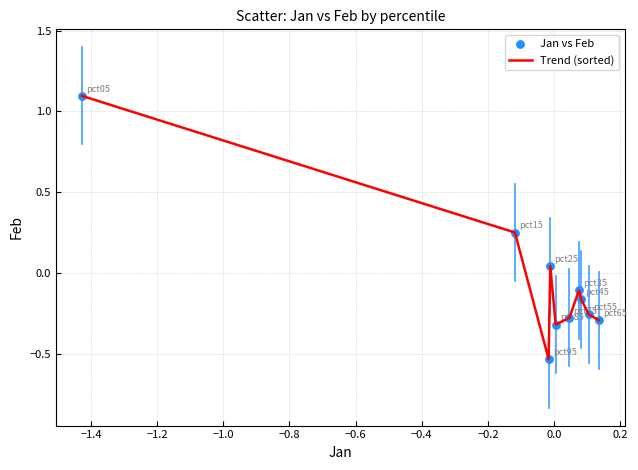

What is the maximum value shown in the chart?

1.1